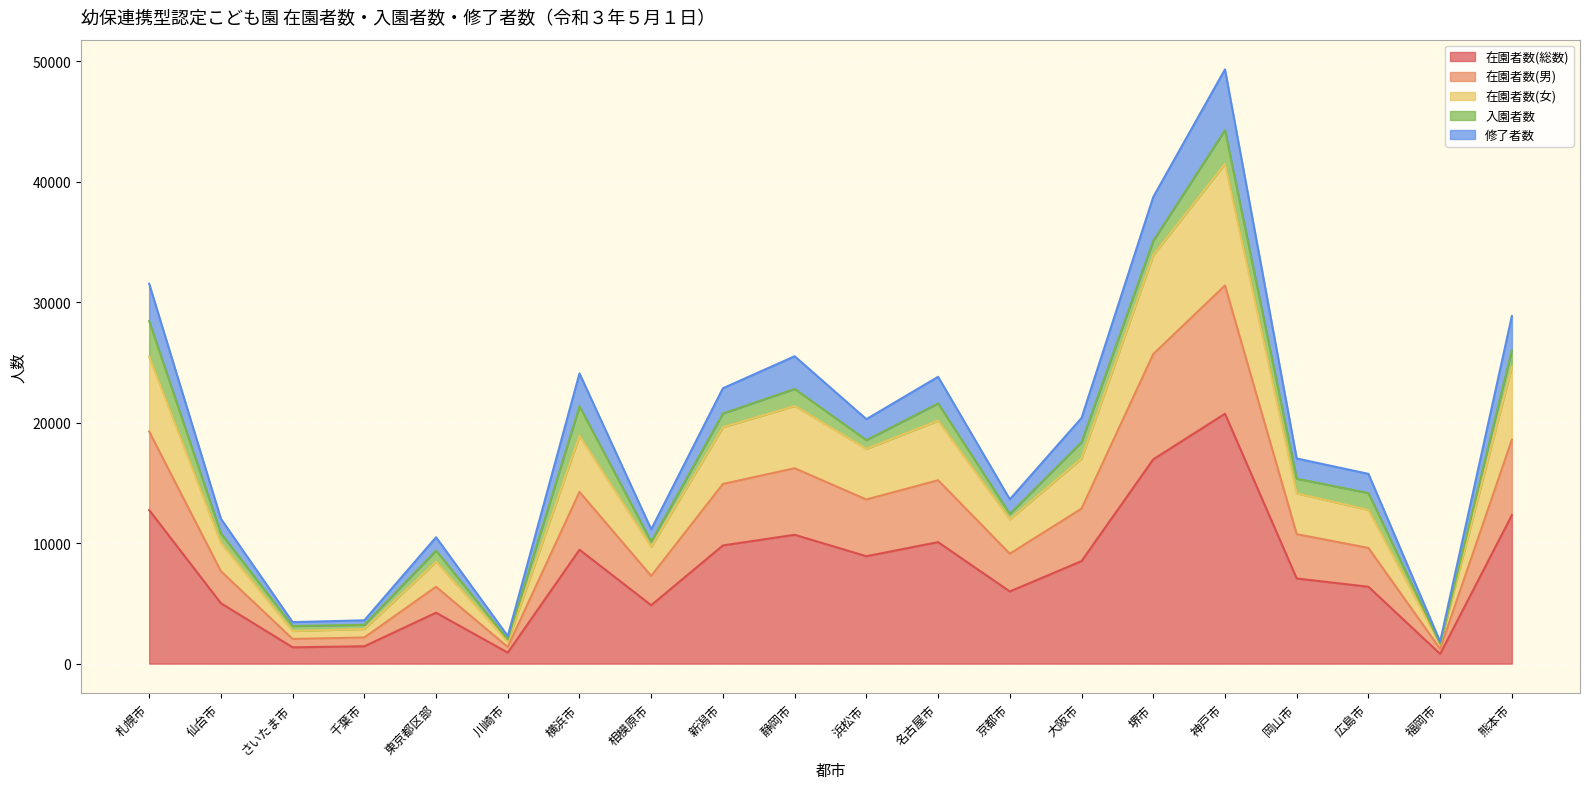

True or false: 在園者数(女) and 修了者数 intersect in this chart.

False